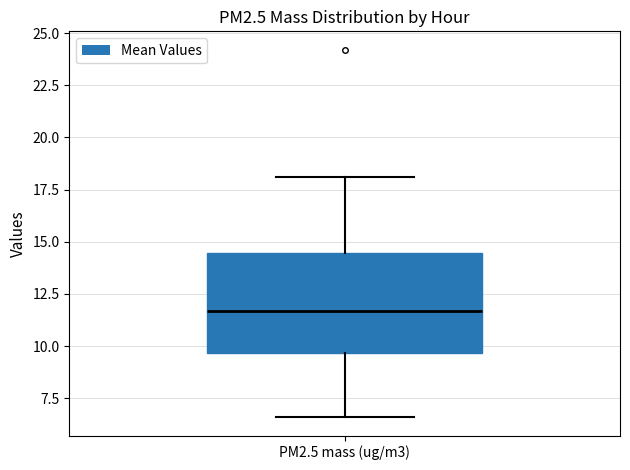

Where does the lower whisker of the box for PM2.5 mass (ug/m3) end on the y-axis? The values are not printed on the chart, so give them approximately, as read against the axis.

6.5